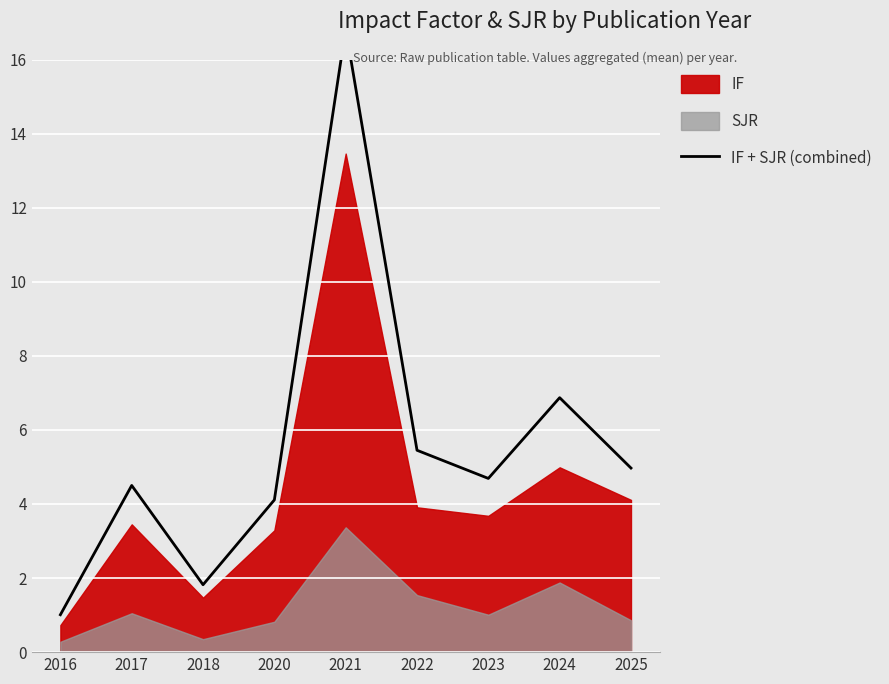

What is the change in value from 2016 to 2018?

+0.8